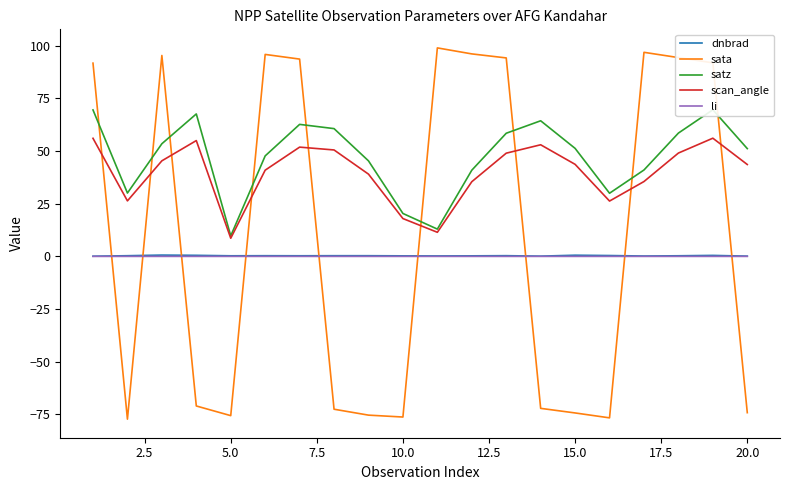

After their last crossing, which series has the higher values: sata or dnbrad?

dnbrad